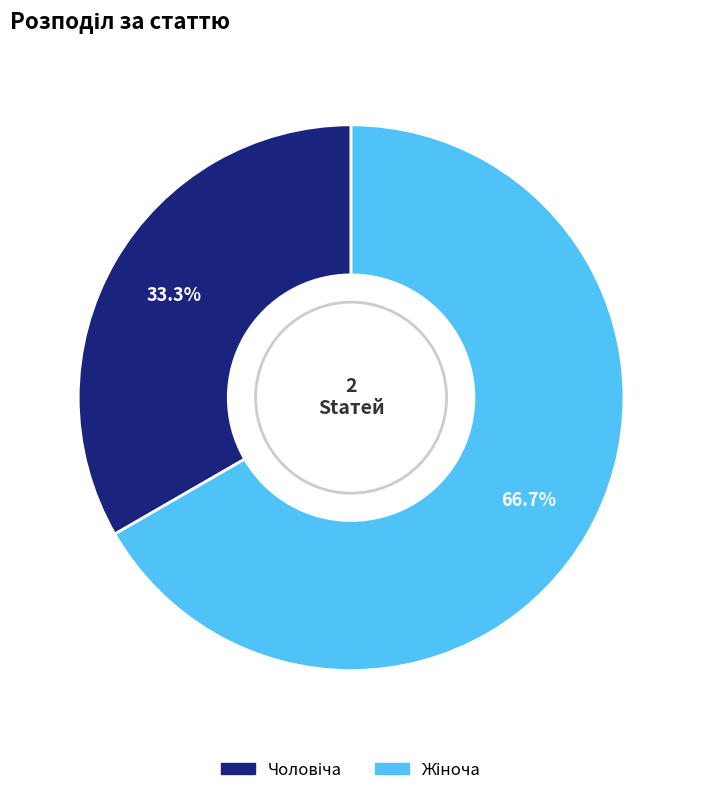

Is there a majority slice in this chart?

Yes